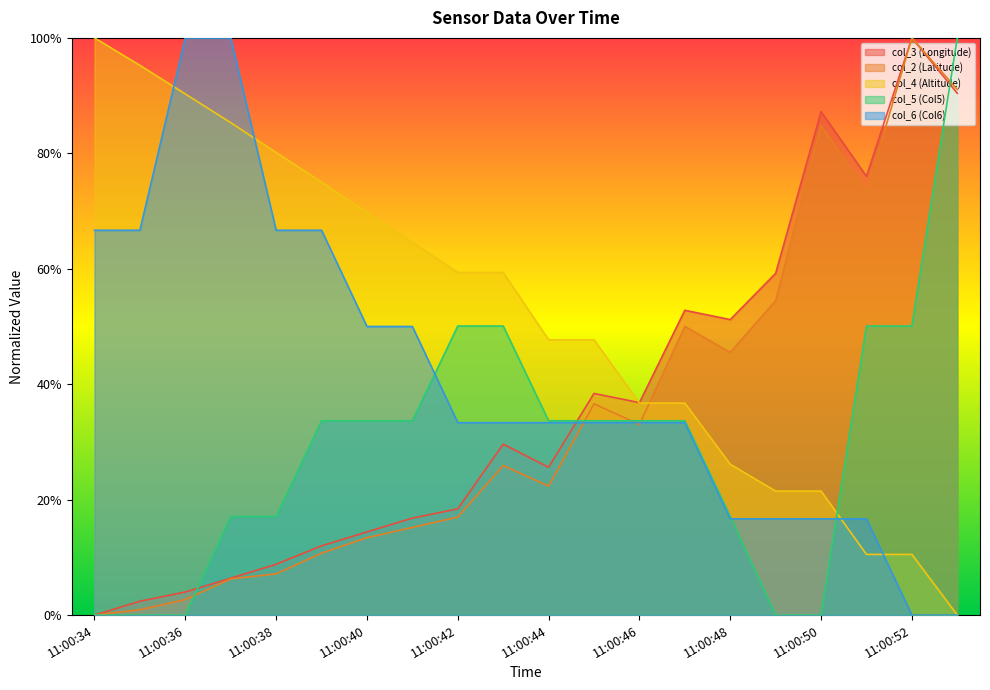

What are all the series names shown in the legend?

col_3 (Longitude), col_2 (Latitude), col_4 (Altitude), col_5 (Col5), col_6 (Col6)